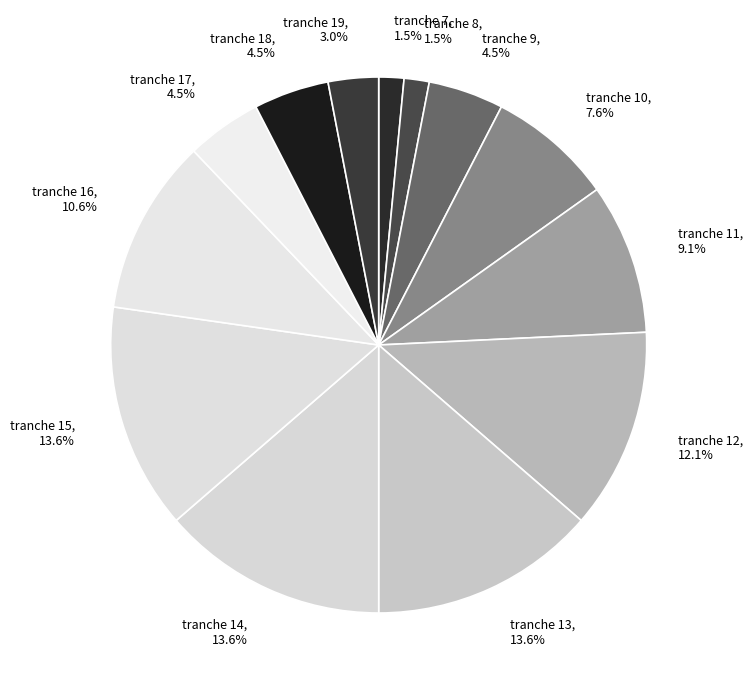

Between tranche 8, 1.5% and tranche 17, 4.5%, which is larger?

tranche 17, 4.5%